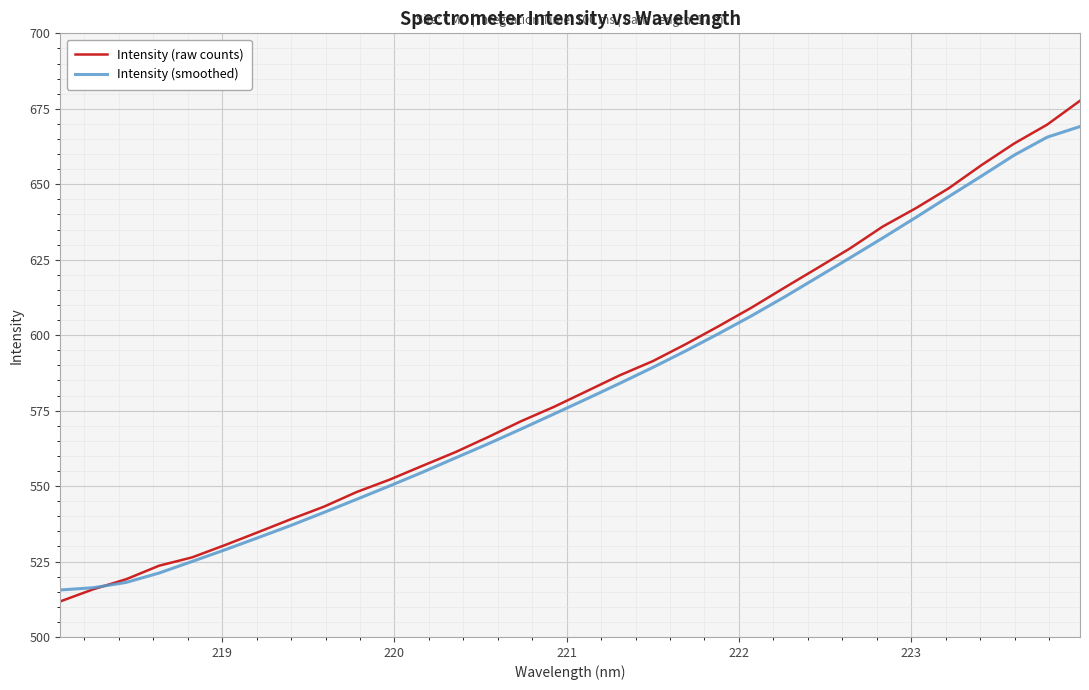

List the series in order of their peak value, highest first.

Intensity (raw counts), Intensity (smoothed)